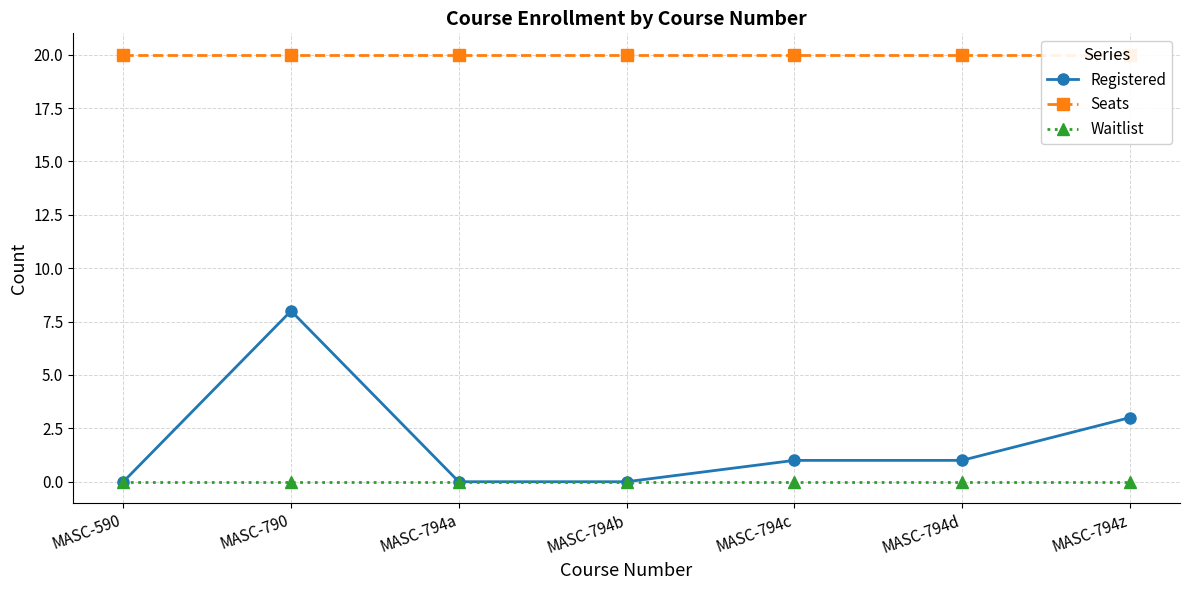

What are all the series names shown in the legend?

Registered, Seats, Waitlist